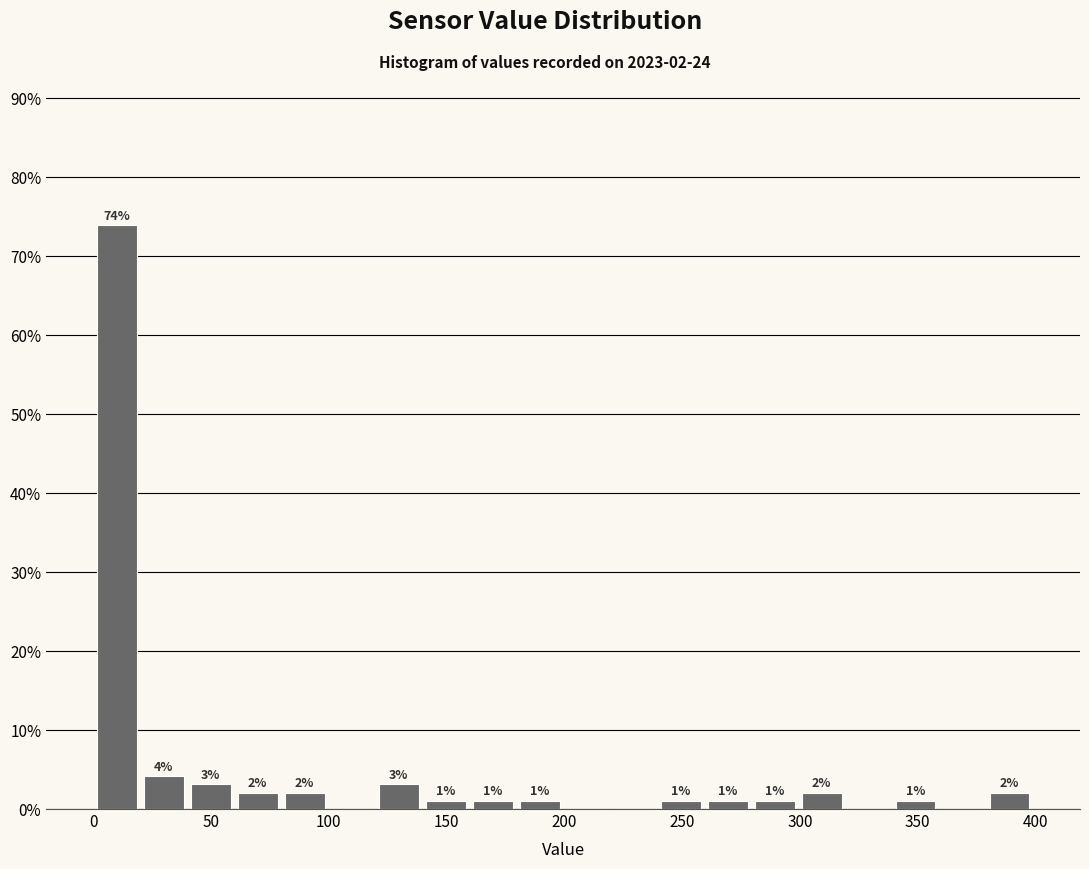

Around what value on the x-axis is the tallest bar? Give the approximate position of its centre, as read against the axis.

10